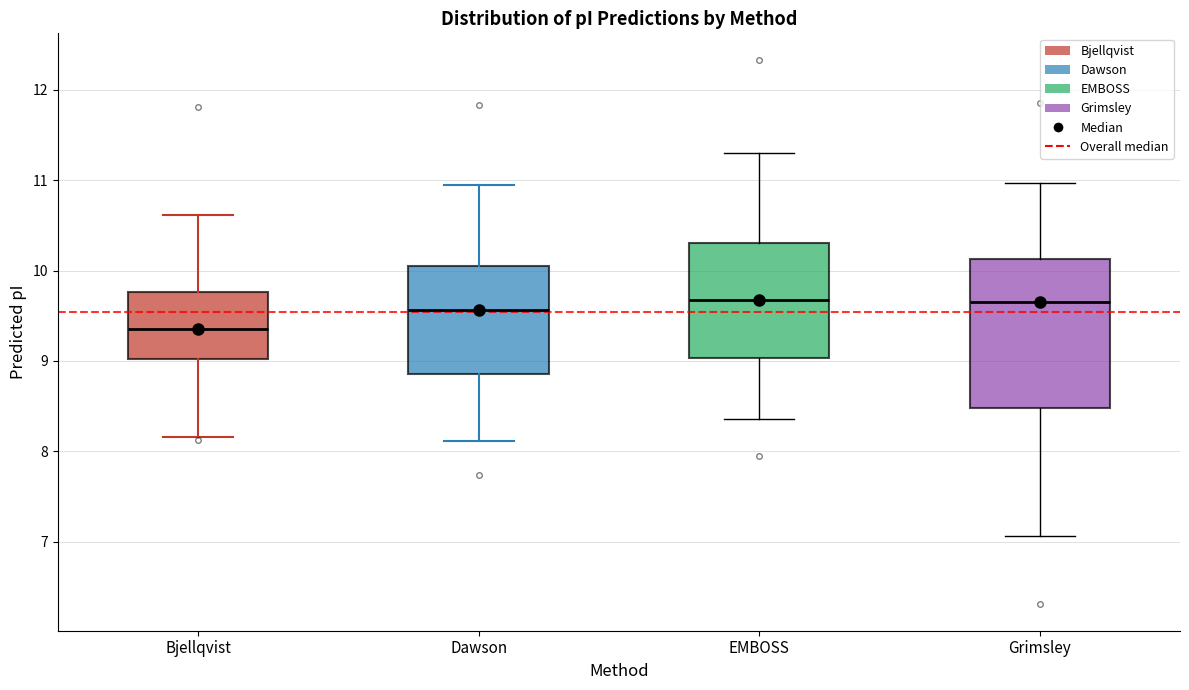

Reading left to right, transcribe this box plot: for each box, give where its median line is, the range the box spans, and where its two whiskers end, as read against the y-axis. The values are not printed on the chart, so give them approximately, as read against the axis.

Bjellqvist: median 9.4, box 9.0 to 9.8, whiskers 8.2 to 10.6
Dawson: median 9.6, box 8.9 to 10.1, whiskers 8.1 to 11.0
EMBOSS: median 9.7, box 9.0 to 10.3, whiskers 8.4 to 11.3
Grimsley: median 9.7, box 8.5 to 10.1, whiskers 7.1 to 11.0